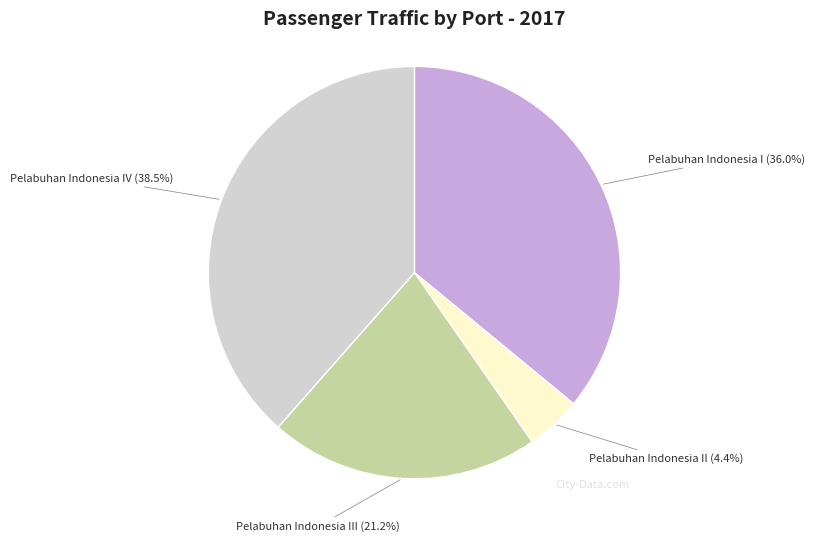

Which has a higher value, Pelabuhan Indonesia III or Pelabuhan Indonesia I?

Pelabuhan Indonesia I